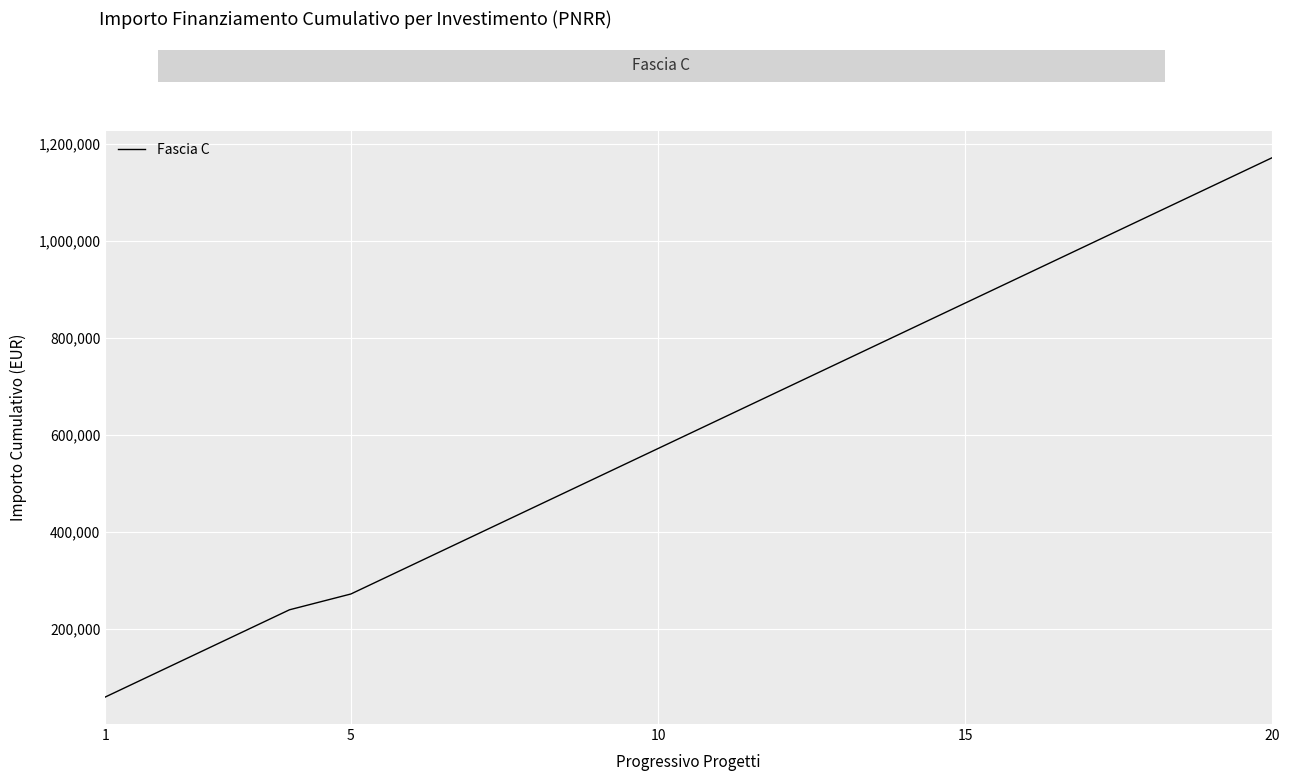

What is the smallest value displayed?

59966